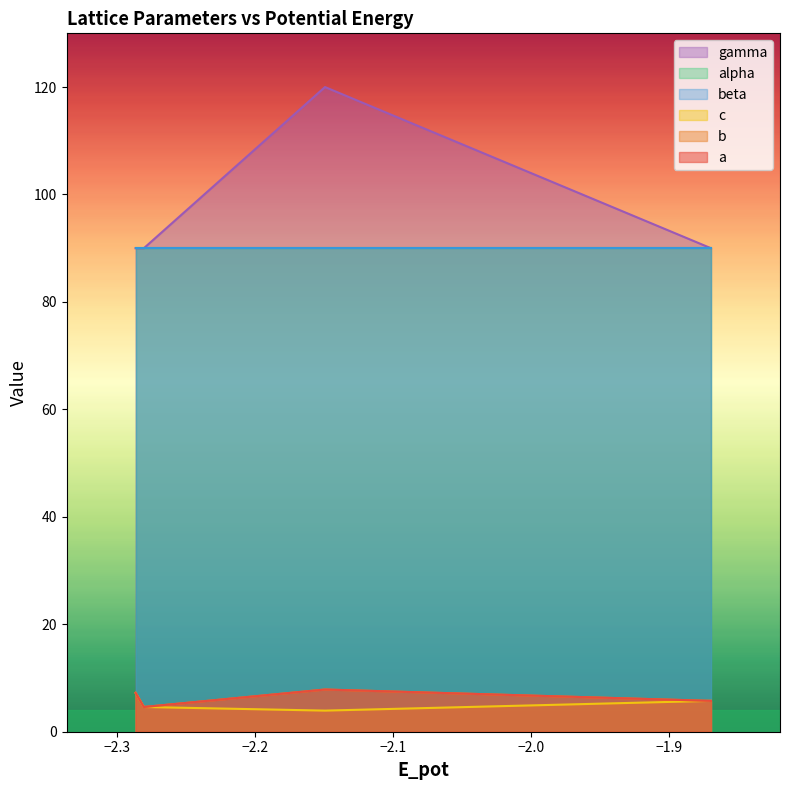

Which series has the largest range (max minus min)?

gamma